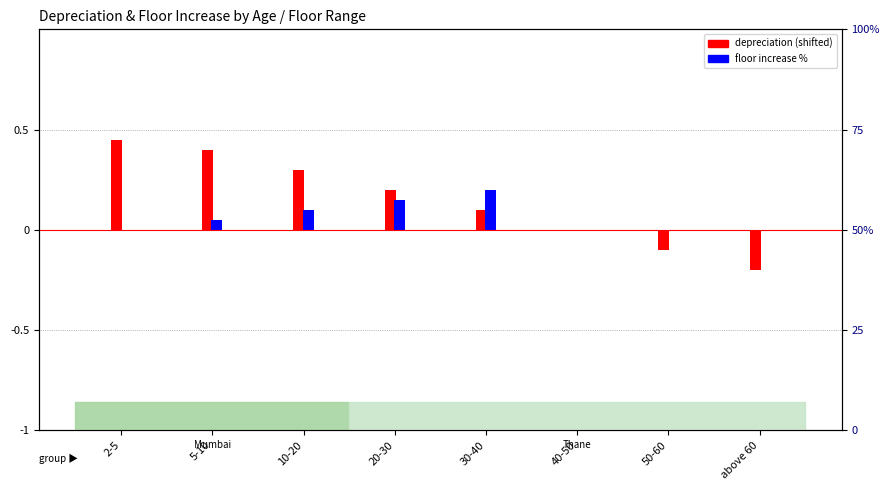

Rank the series by their maximum value, from highest to lowest.

depreciation (shifted -0.5), floor increase %